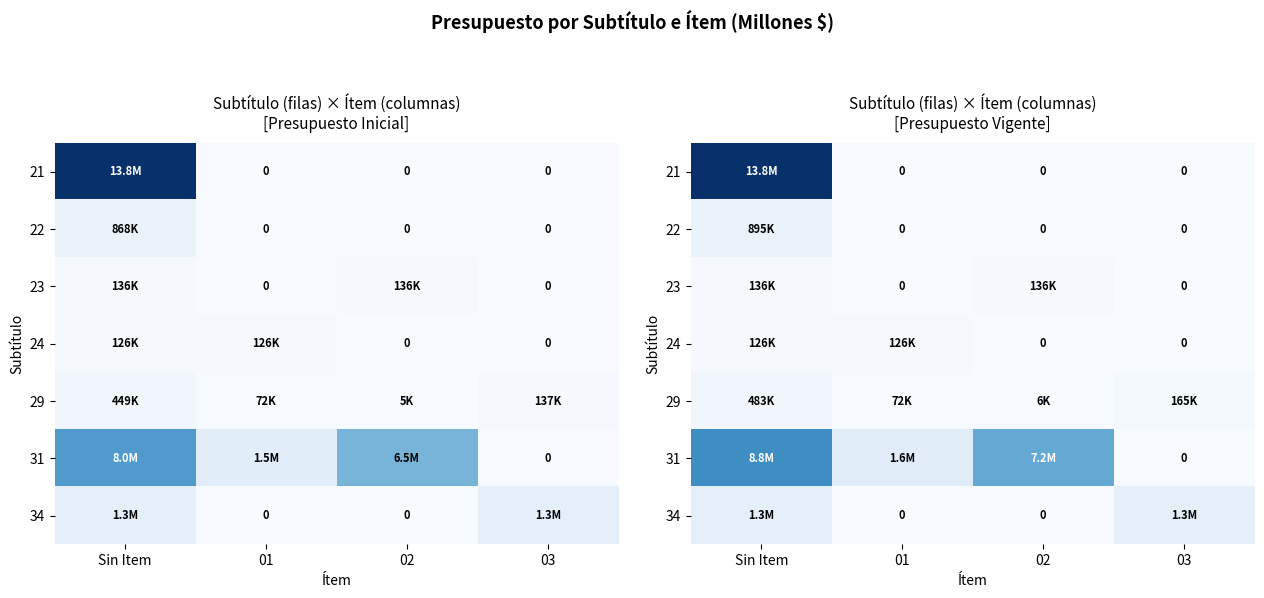

The value of 21 at Sin Item is 13.8. True or false?

True